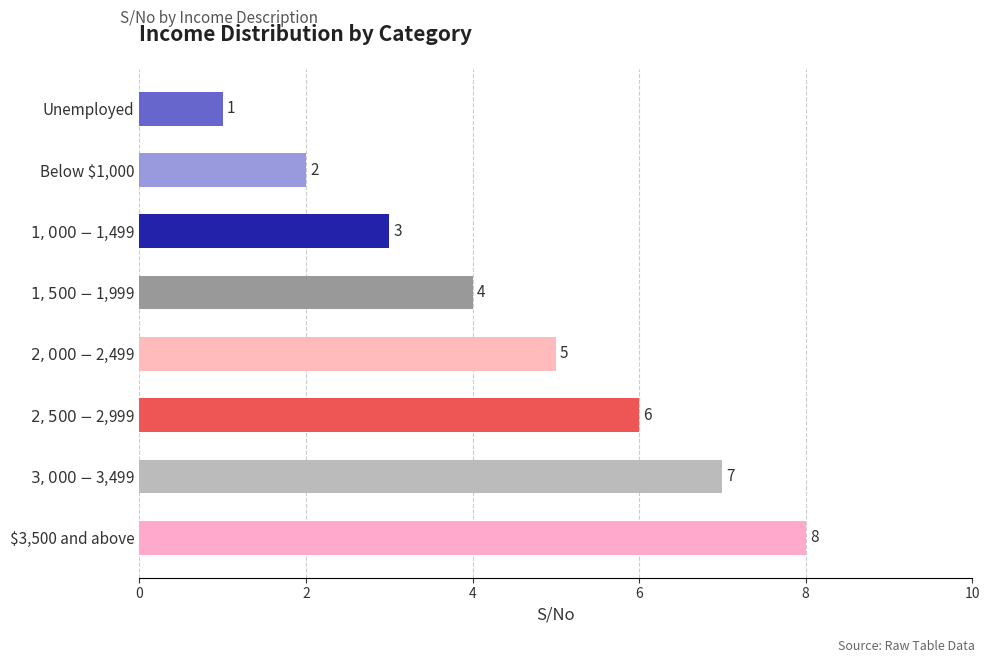

Which category has the lowest value across all series?

Unemployed